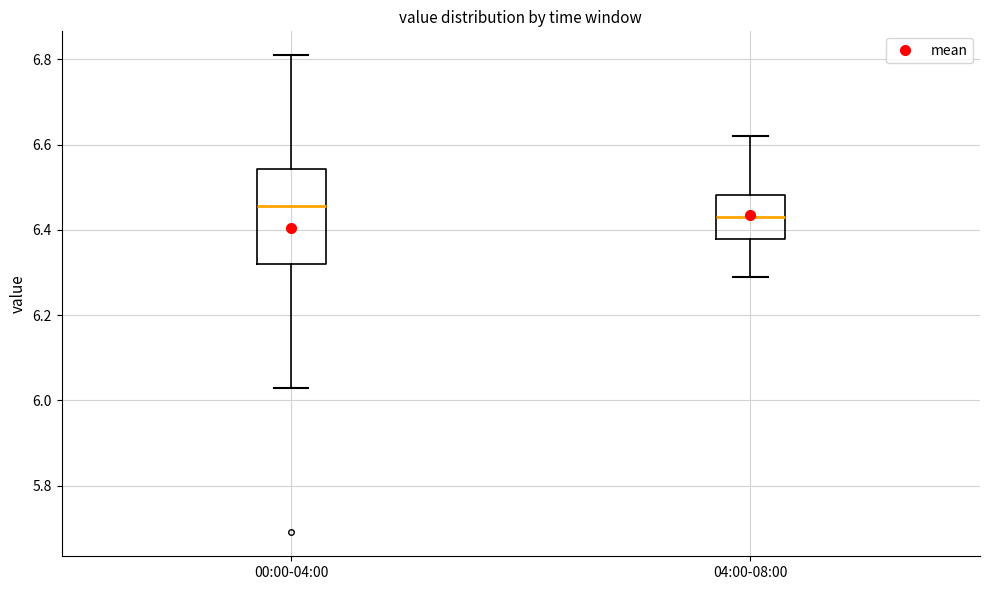

Which box's median line is the highest?

00:00-04:00